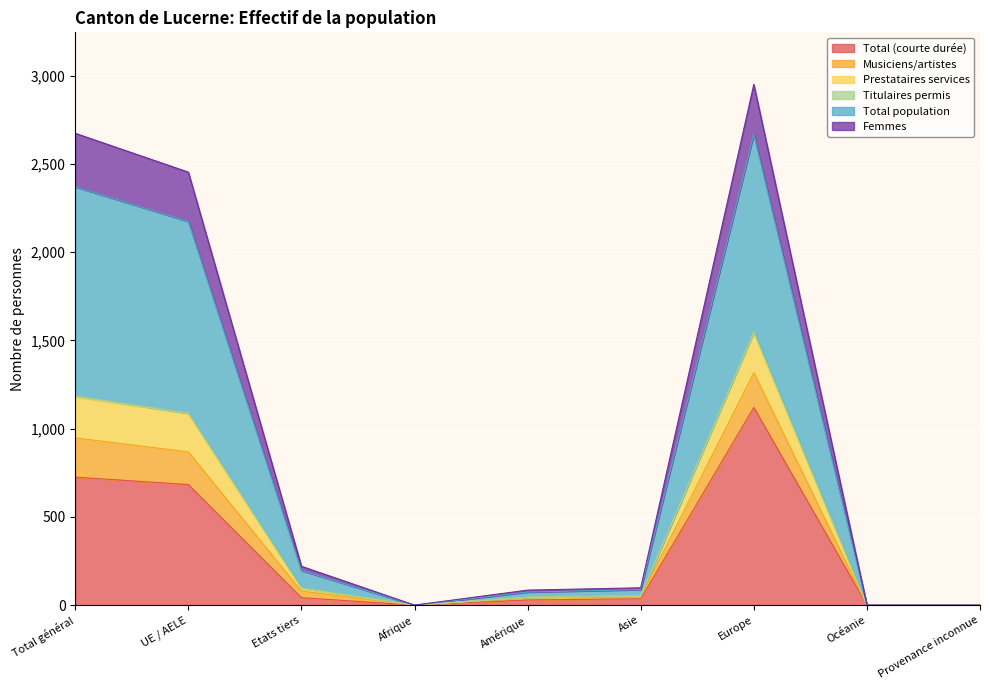

The value of Total population at UE / AELE is 1516. True or false?

False